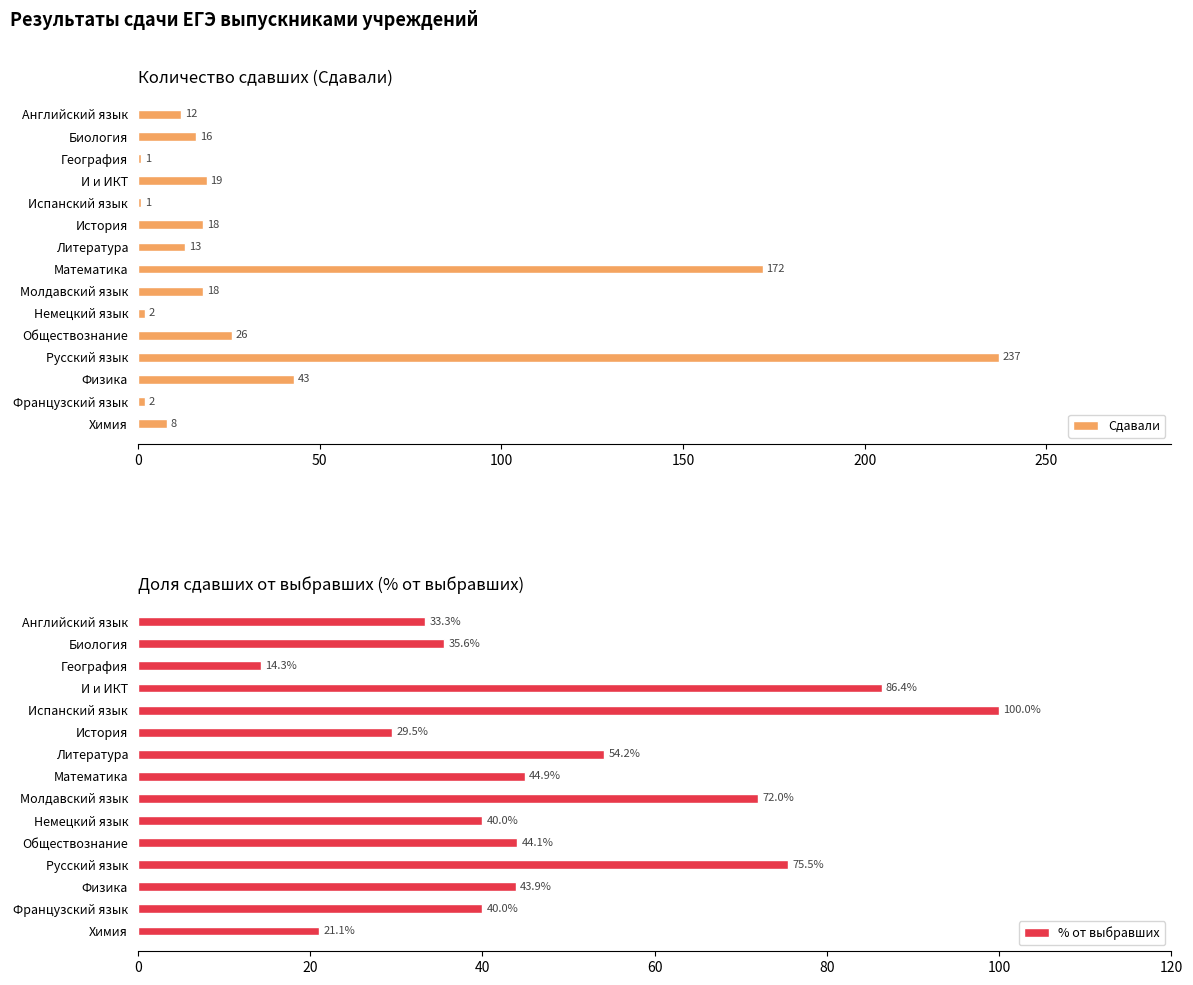

Is it true that Сдавали equals 18 at История?

True